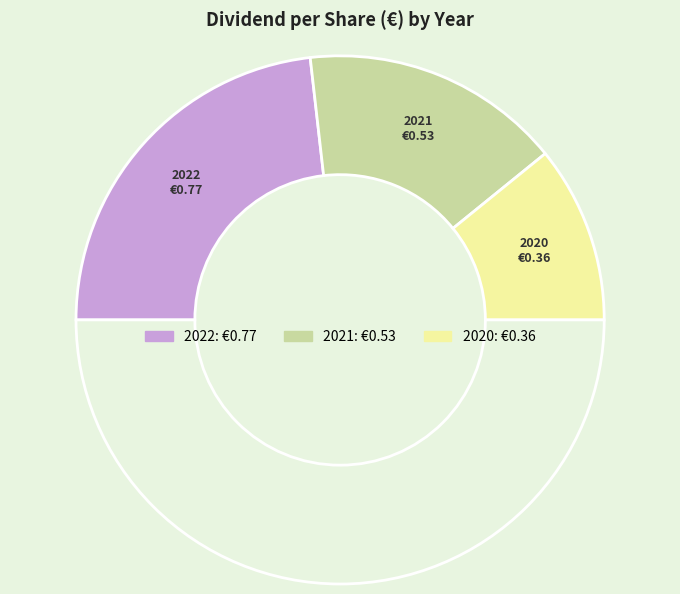

Count the number of slices in the pie.

4